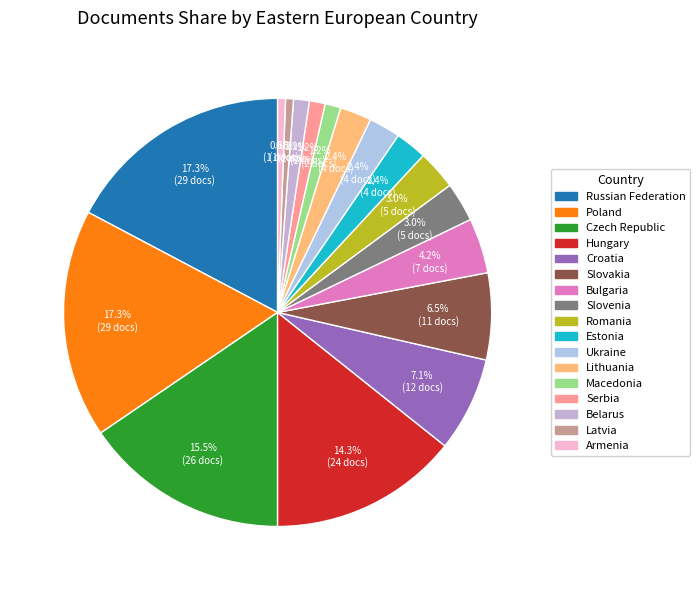

What is the change in value from Czech Republic to Latvia?

-25